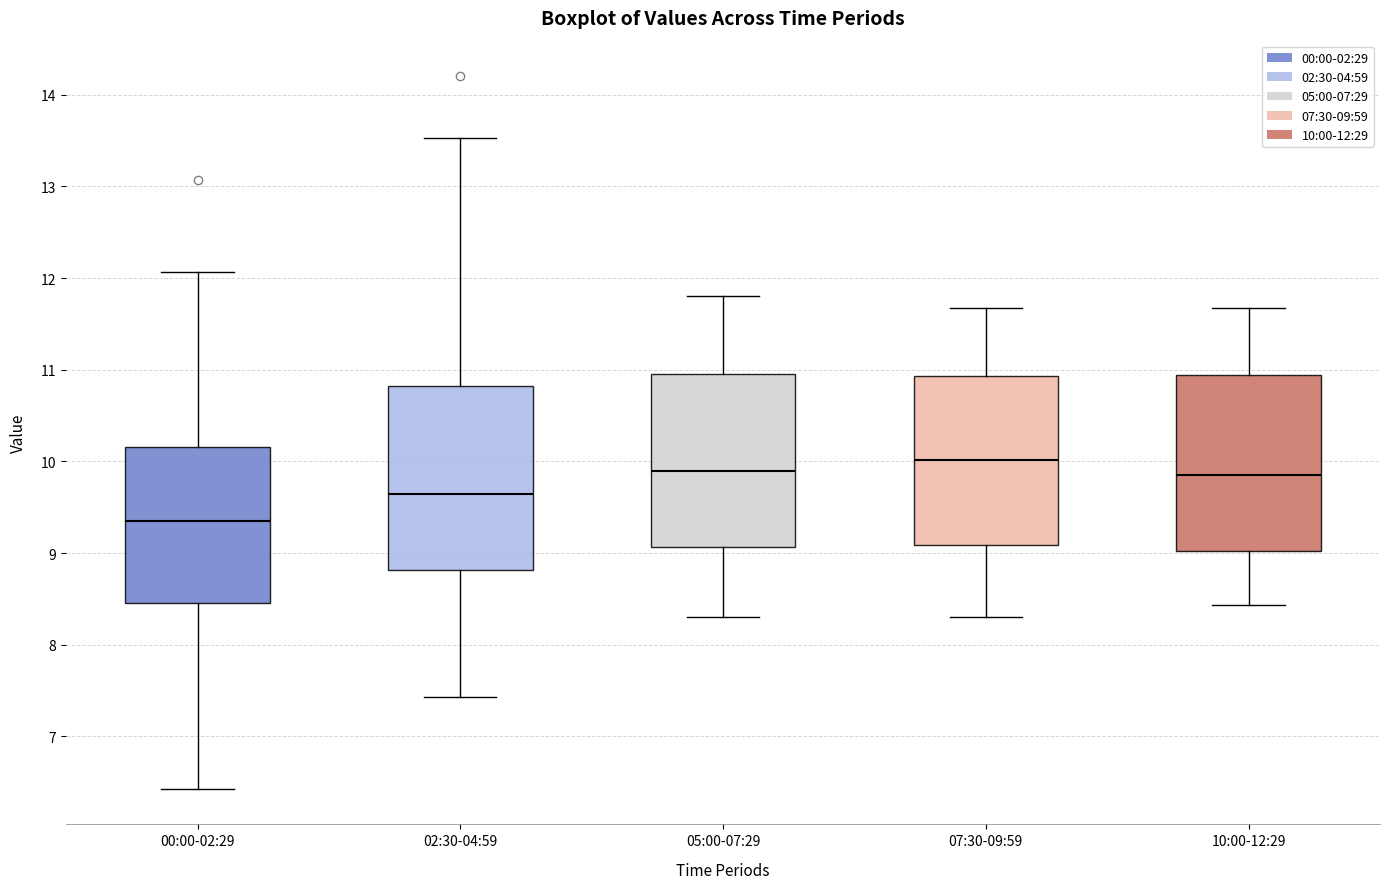

Reading left to right, transcribe this box plot: for each box, give where its median line is, the range the box spans, and where its two whiskers end, as read against the y-axis. The values are not printed on the chart, so give them approximately, as read against the axis.

00:00-02:29: median 9.4, box 8.5 to 10.2, whiskers 6.4 to 12.1
02:30-04:59: median 9.7, box 8.8 to 10.8, whiskers 7.4 to 13.5
05:00-07:29: median 9.9, box 9.1 to 11.0, whiskers 8.3 to 11.8
07:30-09:59: median 10.0, box 9.1 to 10.9, whiskers 8.3 to 11.7
10:00-12:29: median 9.9, box 9.0 to 10.9, whiskers 8.4 to 11.7